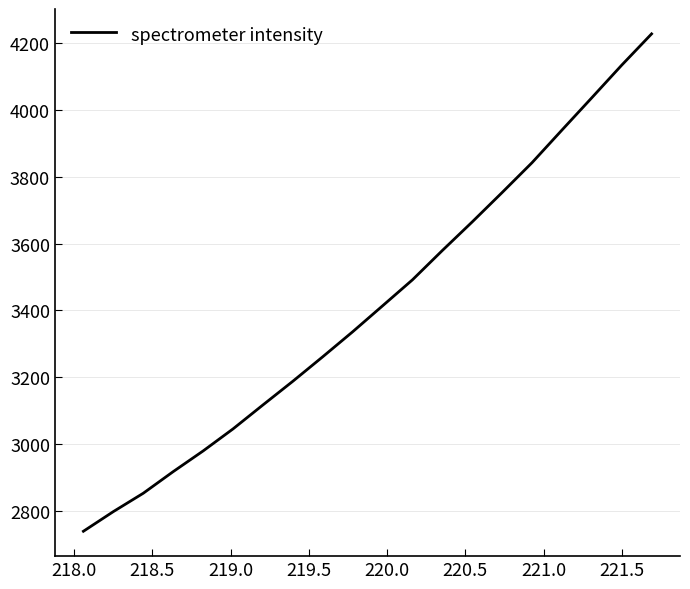

What is the greatest value displayed?

4227.0